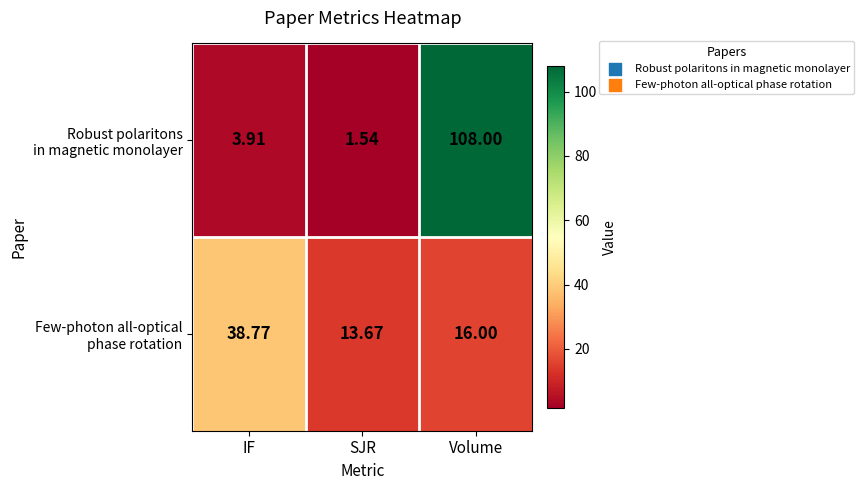

At which category does the chart reach its minimum across all series?

SJR